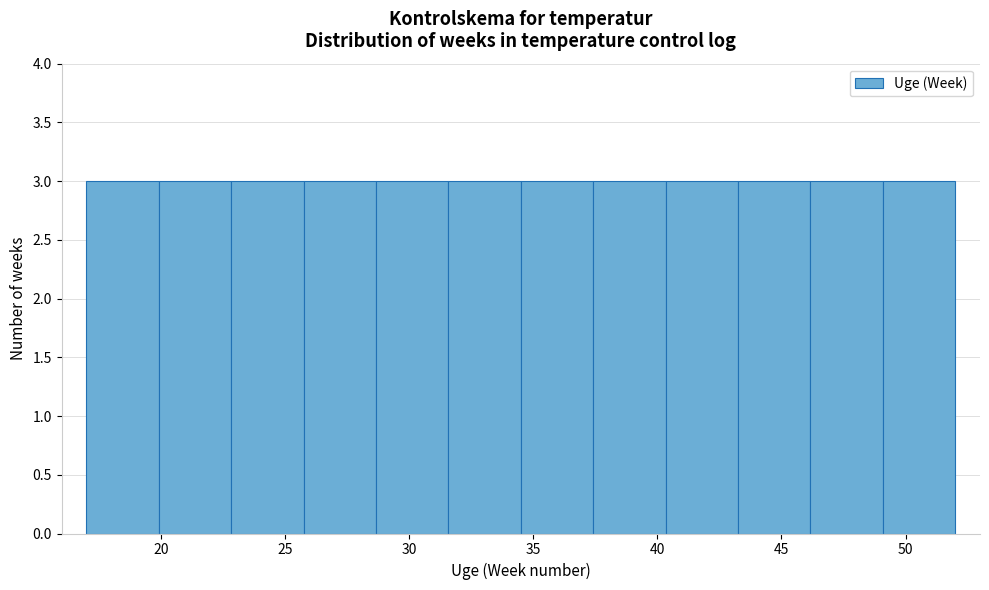

Reading left to right, list every bar in this chart as the range it spans on the x-axis followed by its height. Neither the bar edges nor the heights are printed on the chart, so give them approximately, as read against the axes.

17.0 to 20.0: 3
20.0 to 23.0: 3
23.0 to 26.0: 3
26.0 to 28.5: 3
28.5 to 31.5: 3
31.5 to 34.5: 3
34.5 to 37.5: 3
37.5 to 40.5: 3
40.5 to 43.5: 3
43.5 to 46.0: 3
46.0 to 49.0: 3
49.0 to 52.0: 3